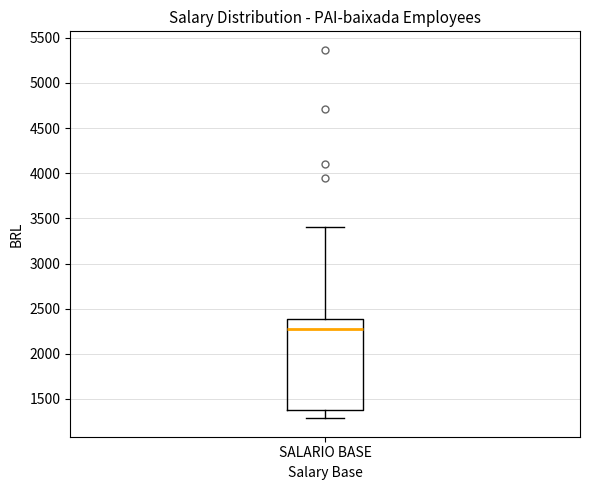

Where does the median line of the box for SALARIO BASE sit on the y-axis? The values are not printed on the chart, so give them approximately, as read against the axis.

2250